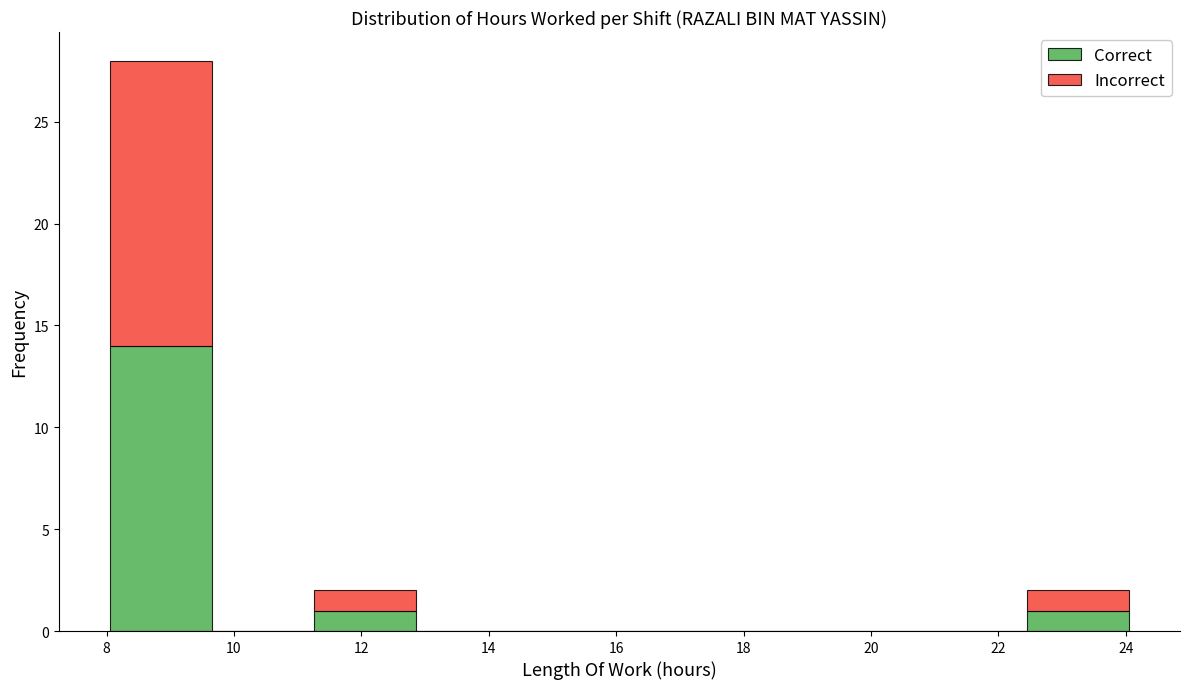

Which range on the x-axis has the tallest stacked bar (by total height)?

8.05 to 9.65